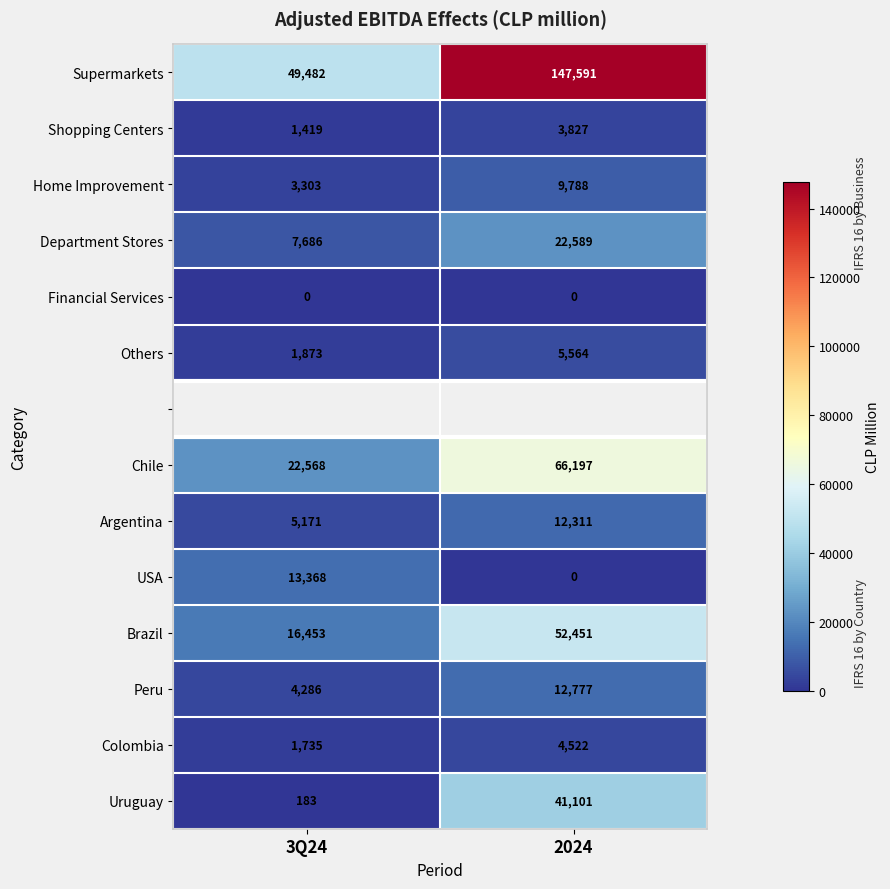

Is the value of USA at 3Q24 greater than the value of Department Stores at 3Q24?

Yes